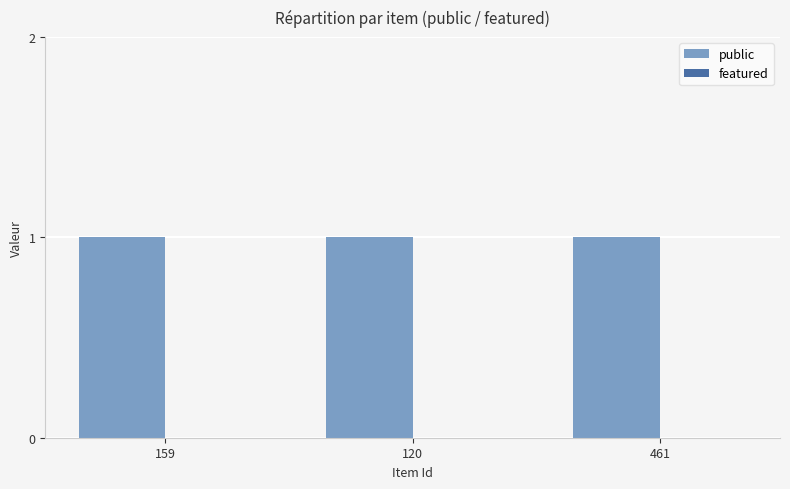

What is the sum of all public values?

3